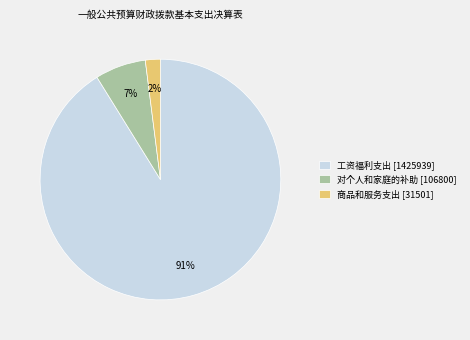

Is it true that 工资福利支出 [1425939] is 79% of the pie?

False